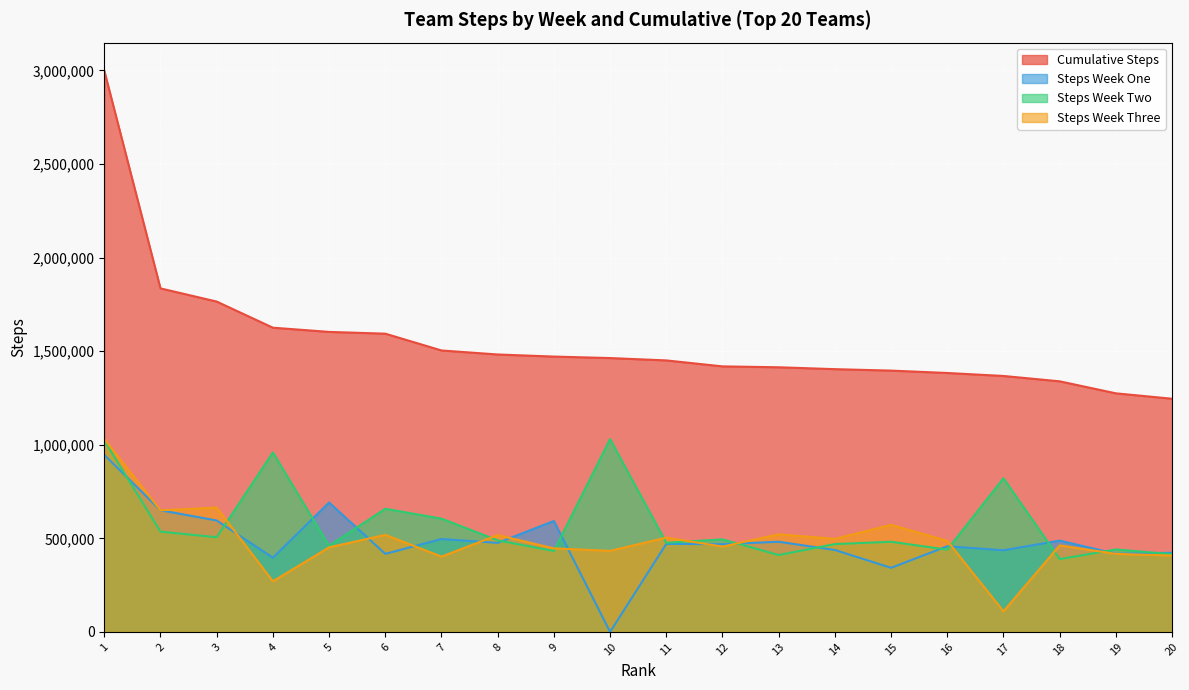

What is the value of the Steps Week One point at the 15th from the left?

342345